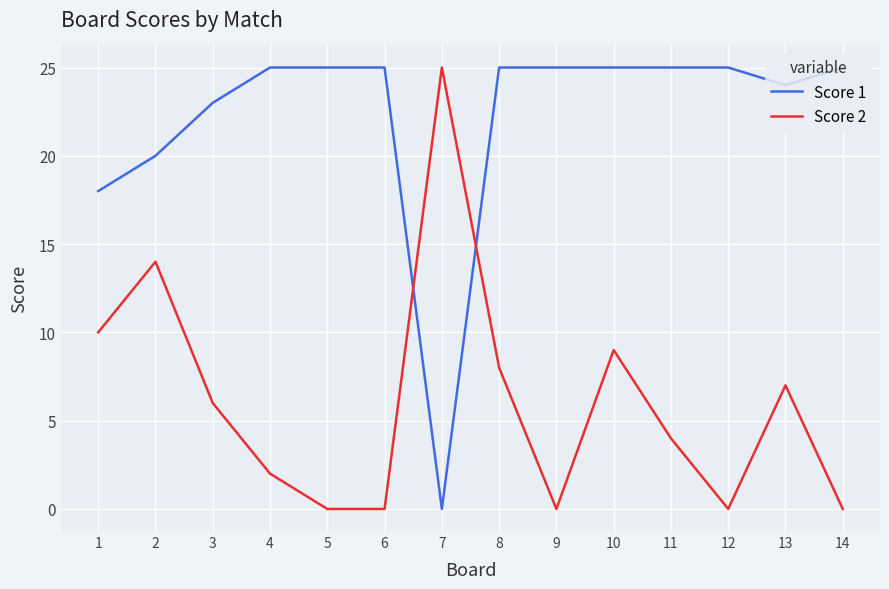

Rank the series at 9 from highest to lowest value.

Score 1, Score 2